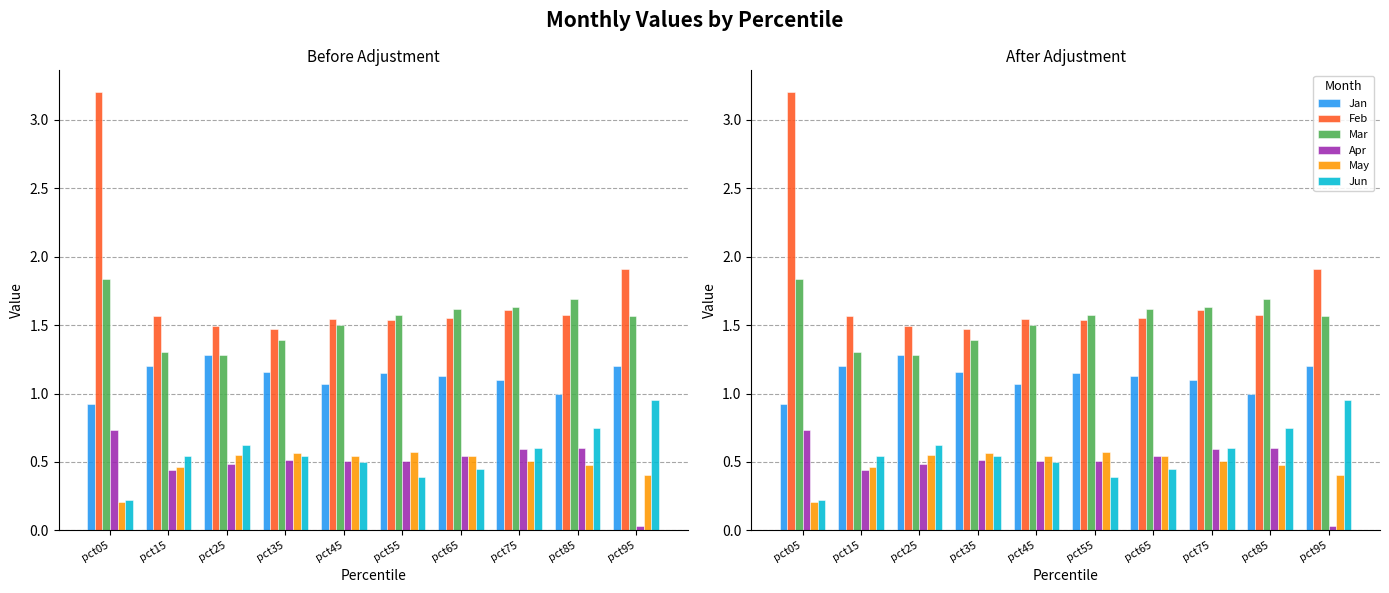

Between pct55 and pct95, which series saw the biggest shift?

Jun